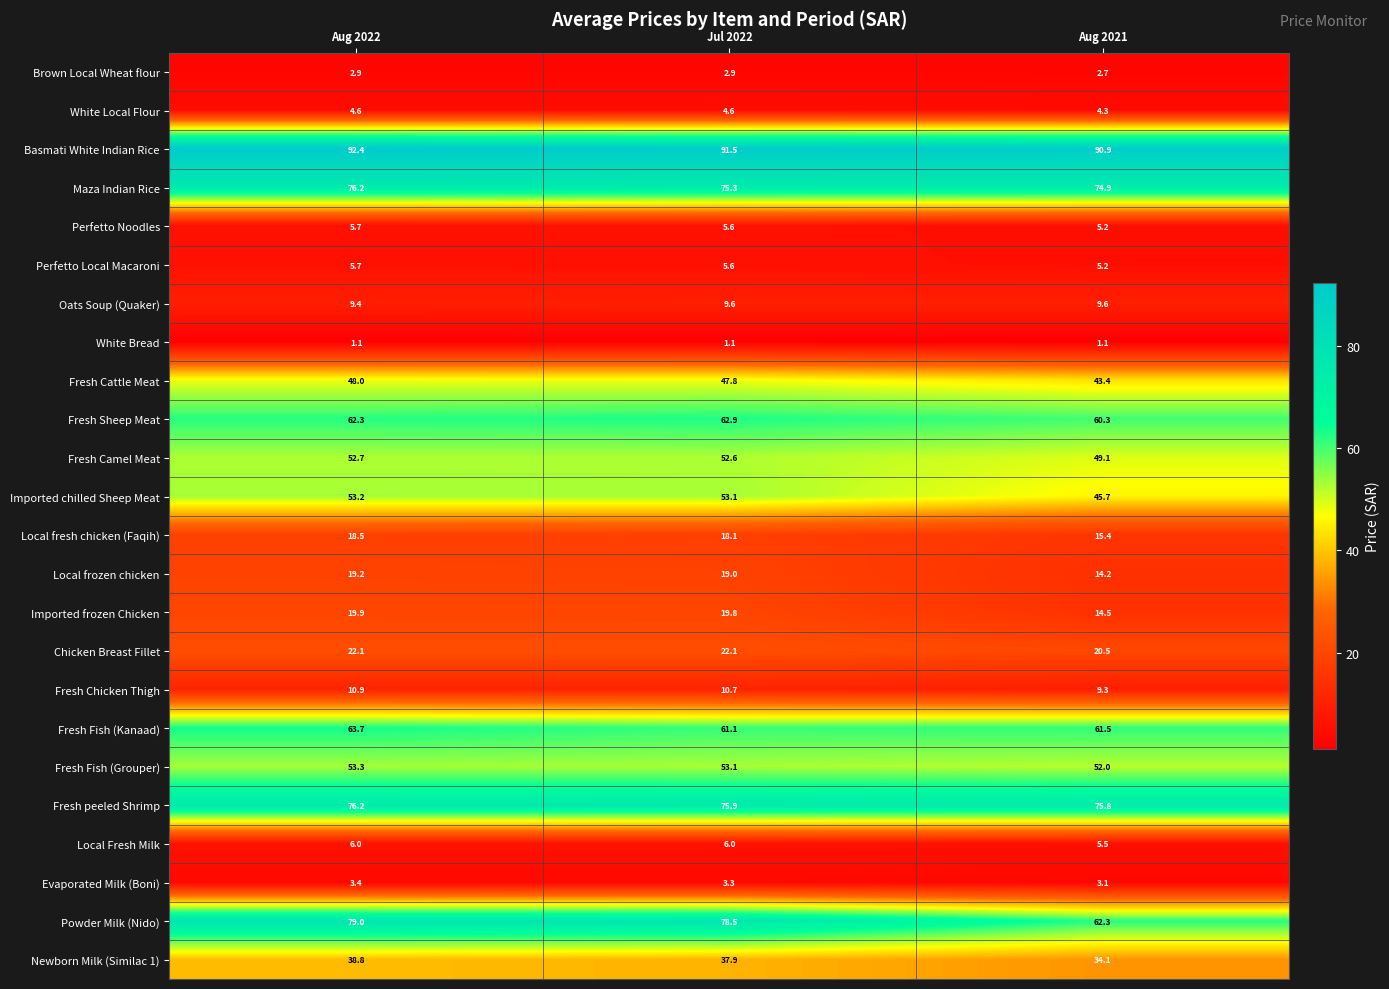

Between Jul 2022 and Aug 2021, which series saw the biggest shift?

Powder Milk (Nido)